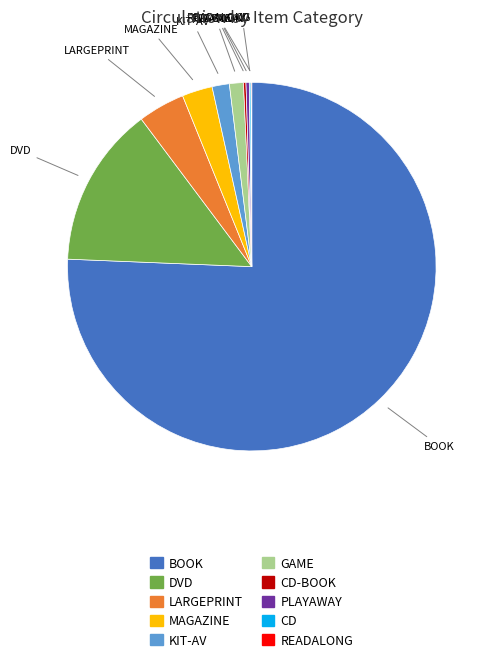

Does any single category account for the majority?

Yes